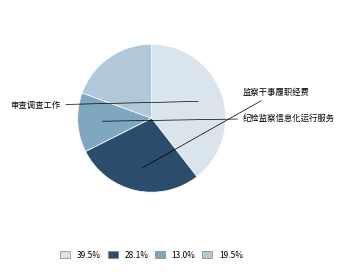

Does any single category account for the majority?

No